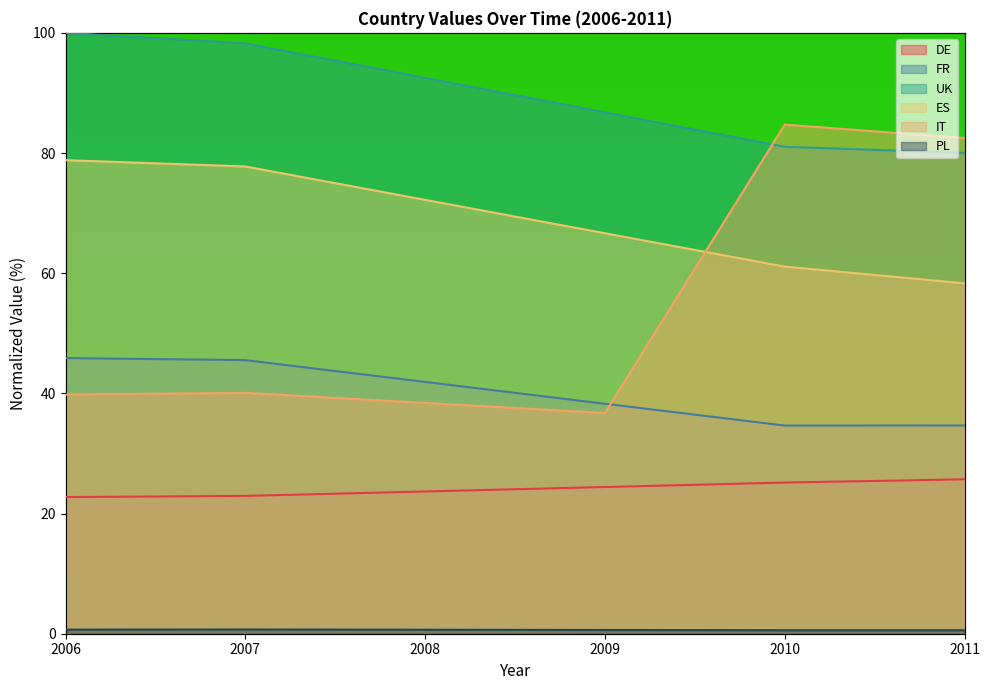

What is the sum of the FR values at 2009 and 2007?

83.8